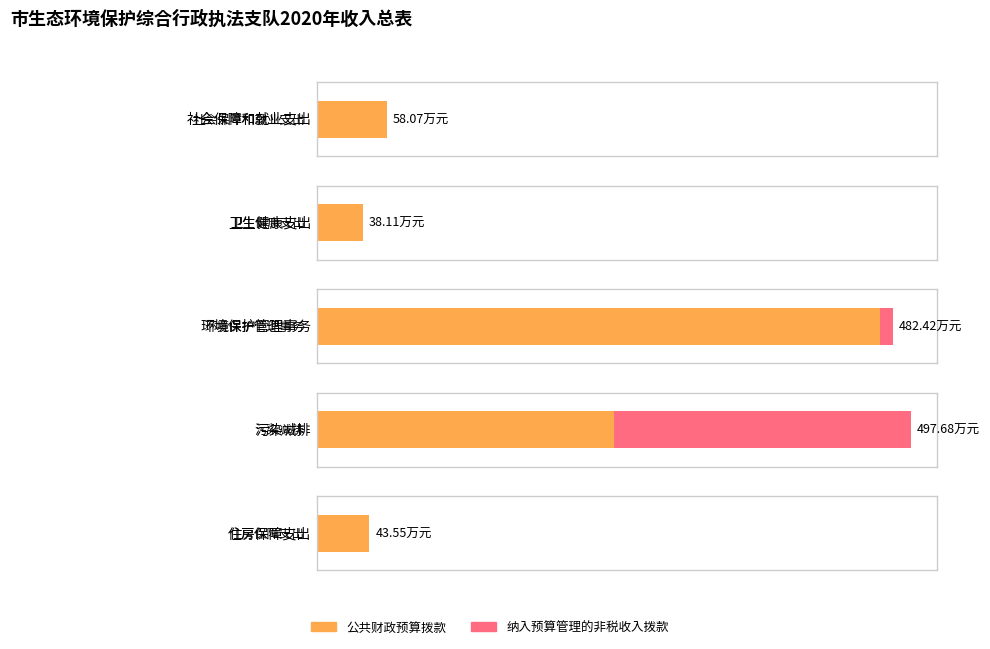

Which series has the largest total across all categories?

公共财政预算拨款